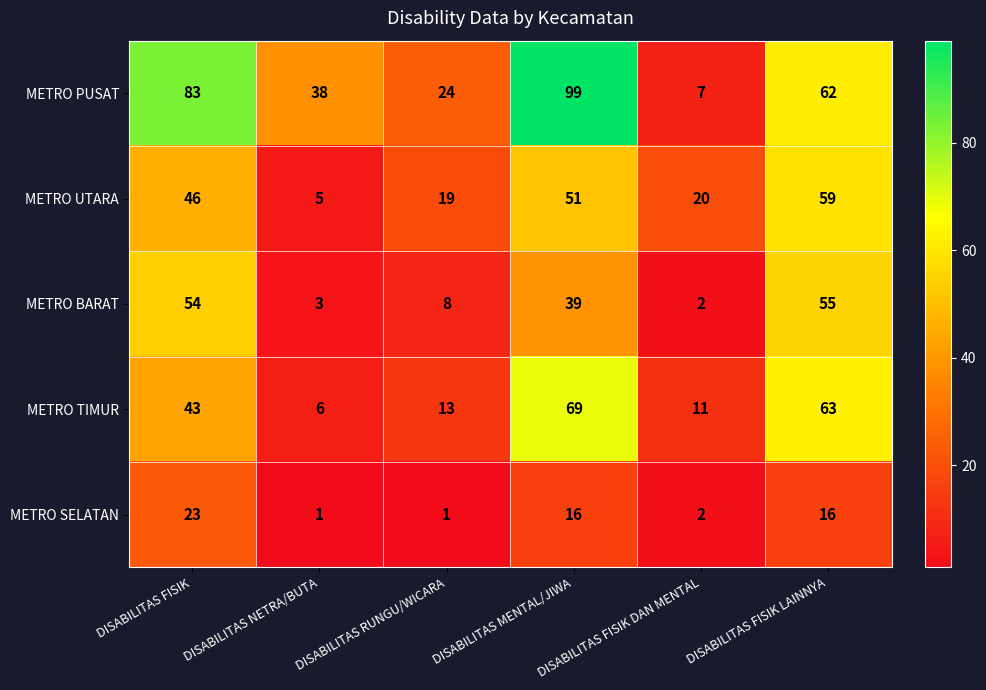

At which label is METRO UTARA closest to 32?

DISABILITAS FISIK DAN MENTAL